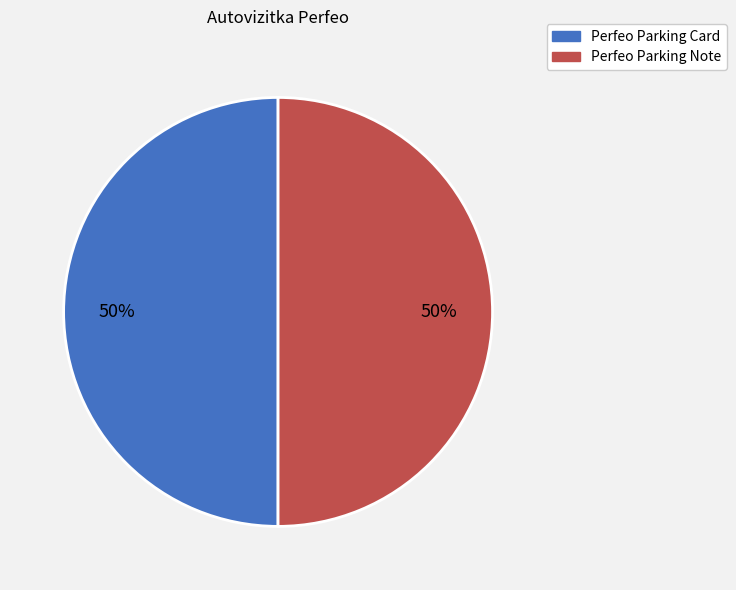

Count the number of slices in the pie.

2